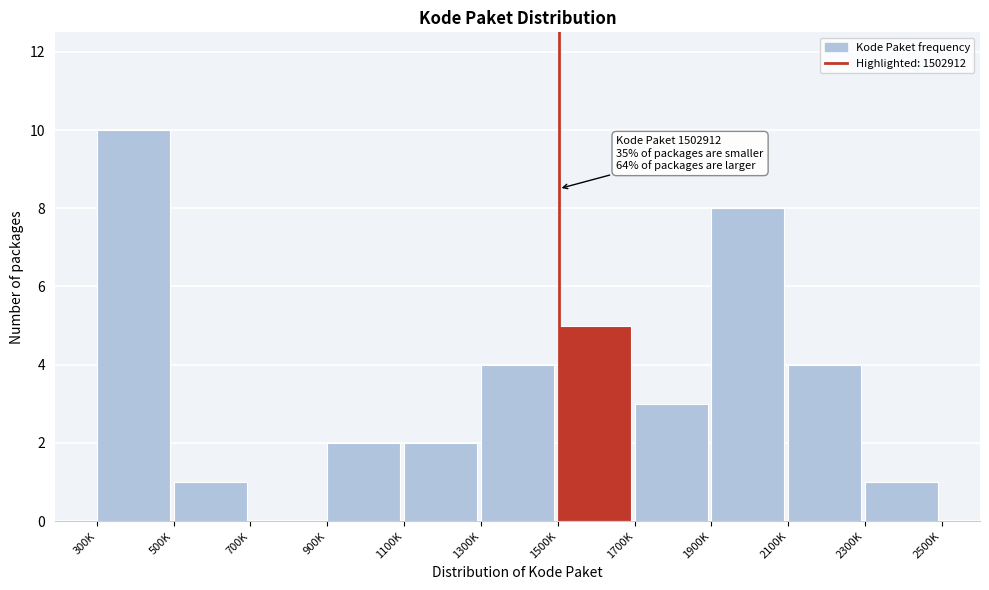

Reading right to left, extract all data points from this chart.

2300K=1	2100K=4	1900K=8	1700K=3	1500K=5	1300K=4	1100K=2	900K=2	700K=0	500K=1	300K=10